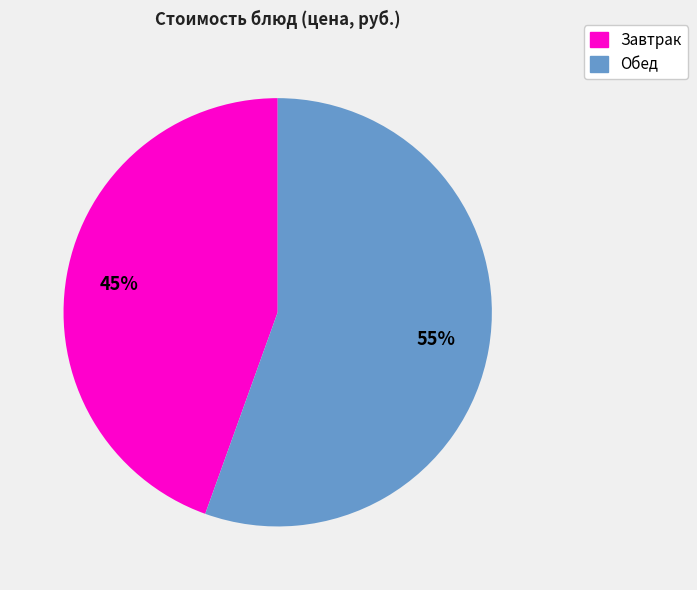

Does any single category account for the majority?

Yes